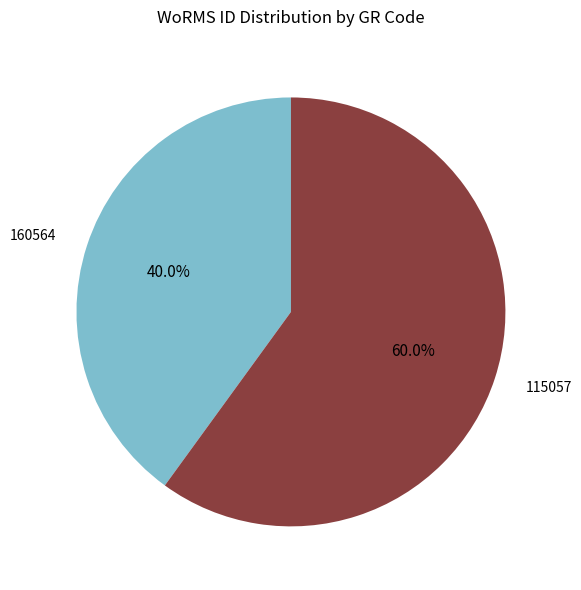

What is the majority slice?

115057